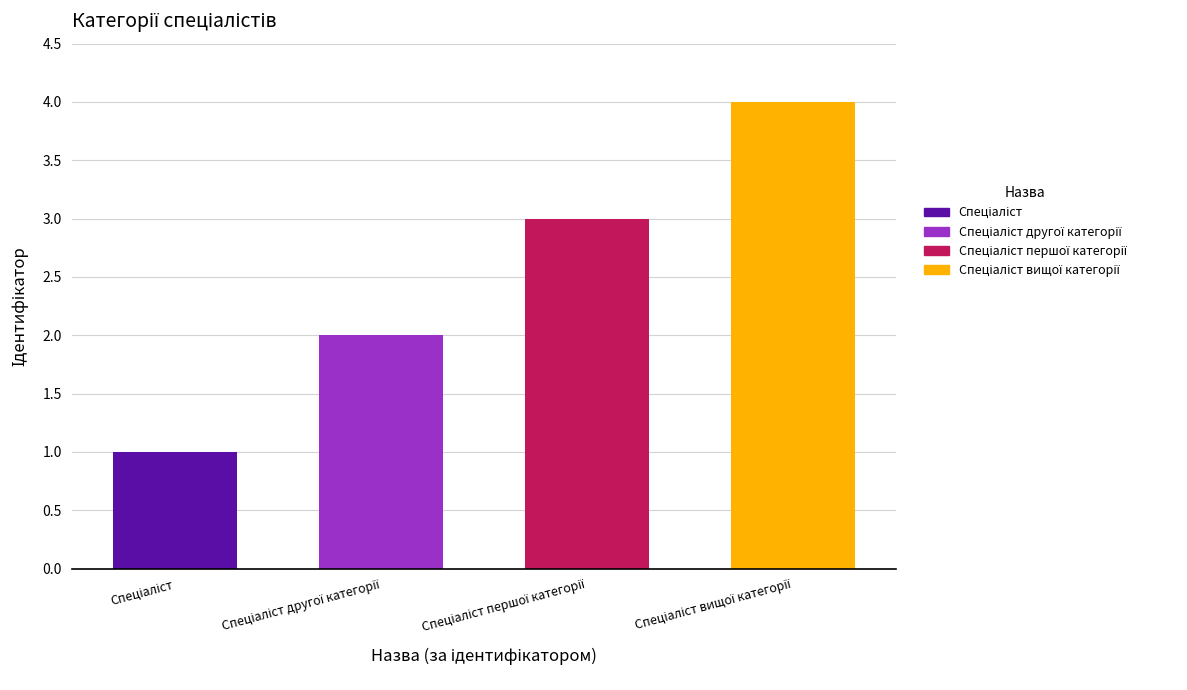

What is the value of the 1st bar from the left?

1